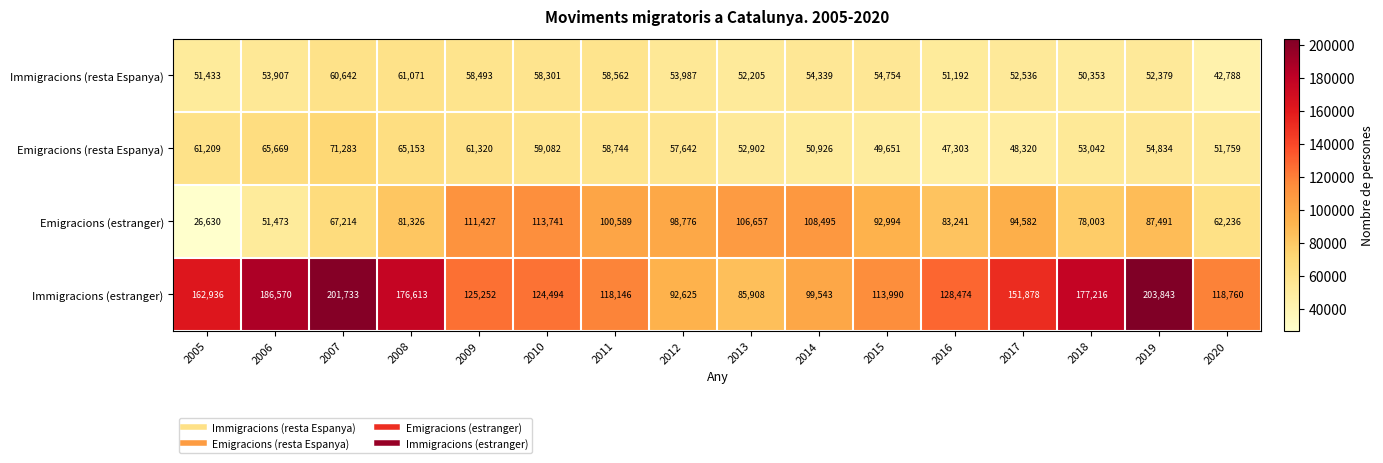

Which series has the largest total across all categories?

Immigracions (estranger)